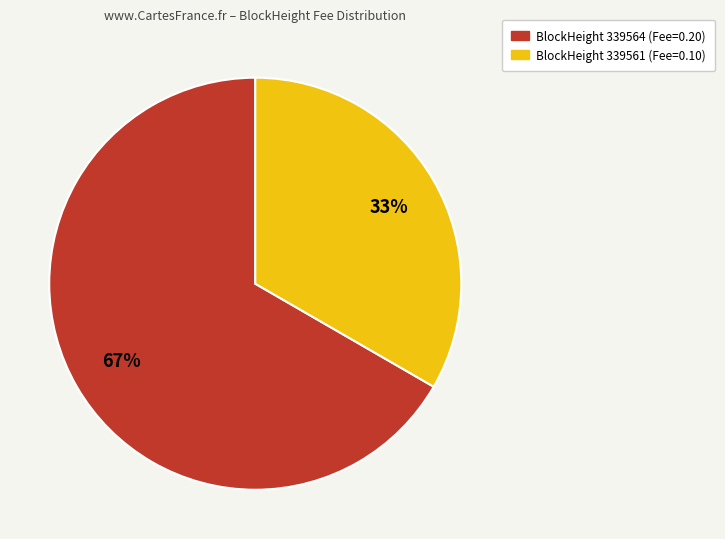

Does any single category account for the majority?

Yes